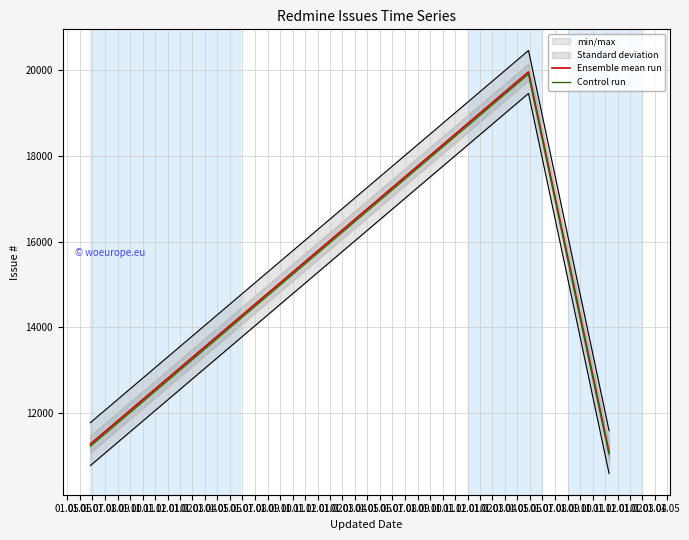

Reading left to right, list all the values displayed in this chart.

Ensemble mean run: 11281	19952	11094
Control run: 11231	19902	11044